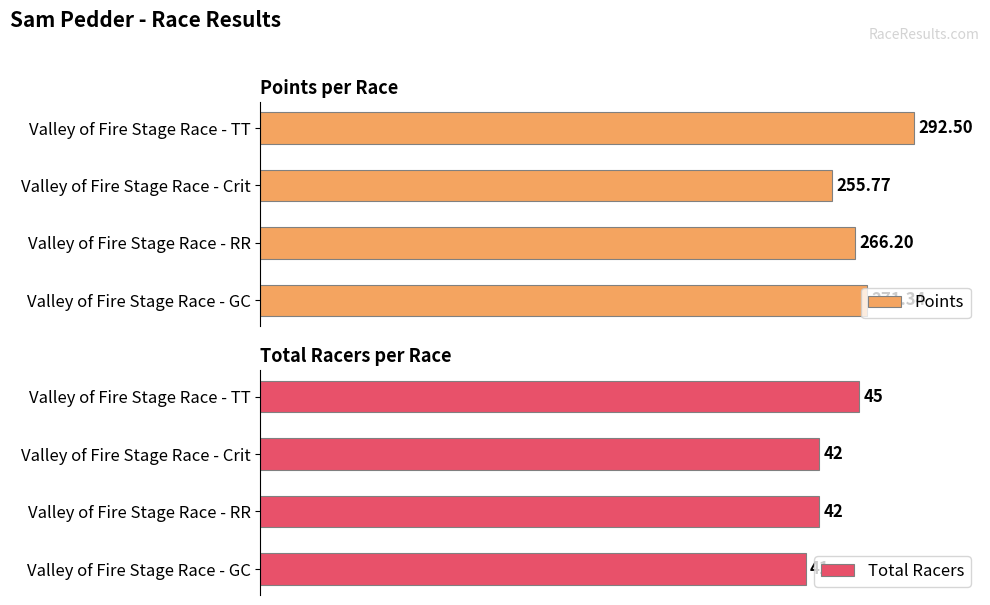

At which label is Points closest to 274?

Valley of Fire Stage Race - GC